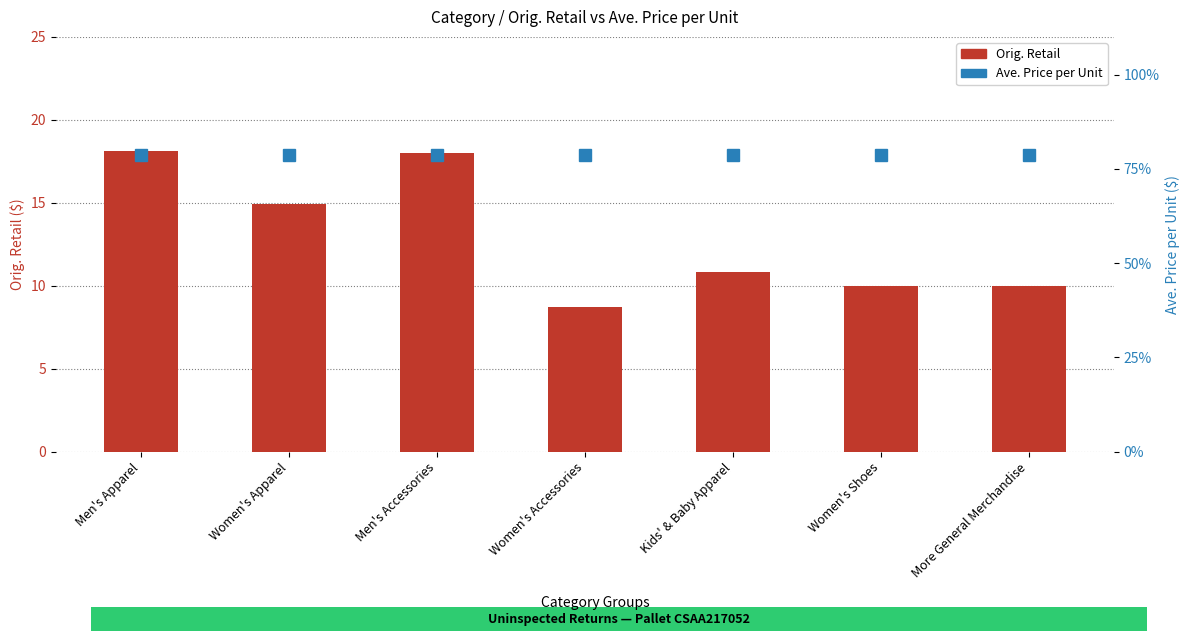

What is the difference between the maximum and minimum values in the Orig. Retail series?

9.4